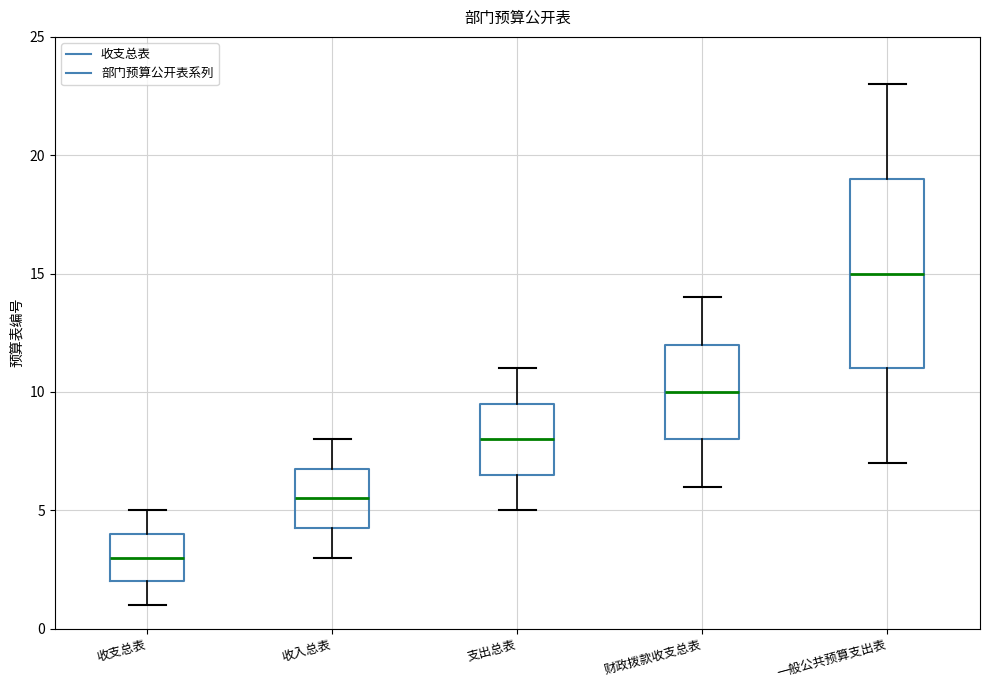

Which box has the highest median line?

一般公共预算支出表